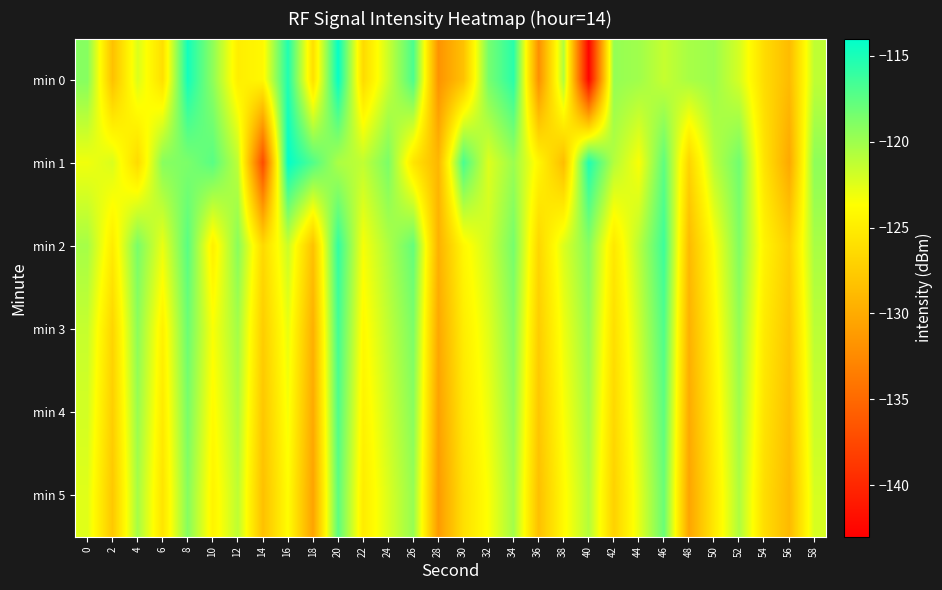

How many series are shown in this chart?

6